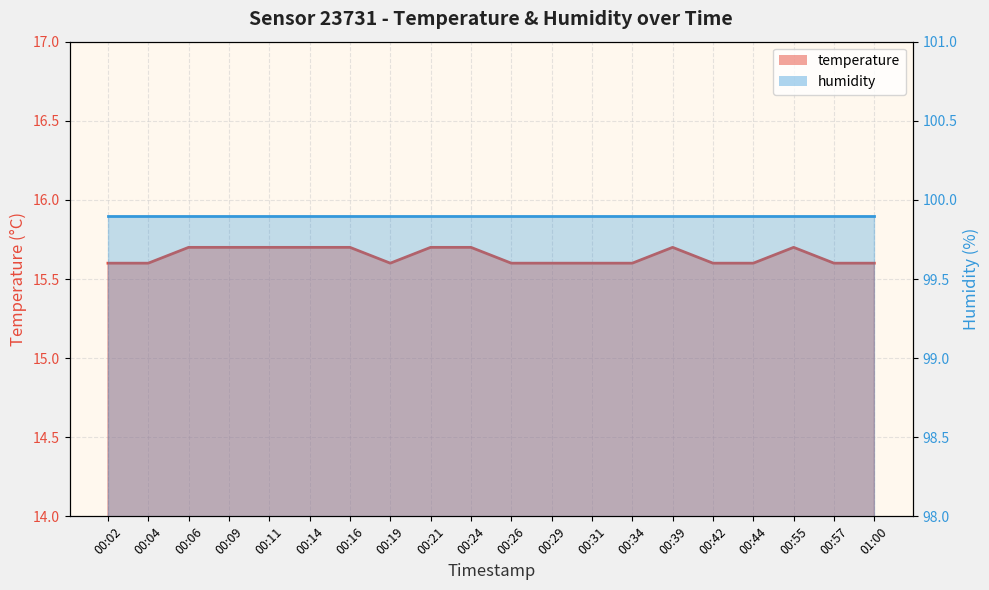

Rank the categories by value from highest to lowest.

00:06, 00:09, 00:11, 00:14, 00:16, 00:21, 00:24, 00:39, 00:55, 00:02, 00:04, 00:19, 00:26, 00:29, 00:31, 00:34, 00:42, 00:44, 00:57, 01:00